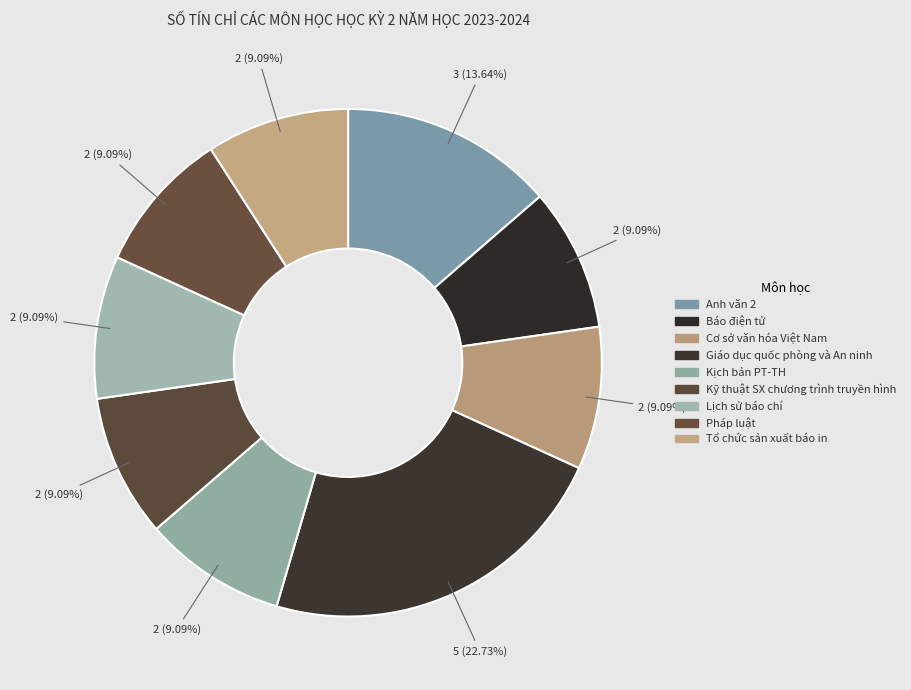

To the nearest percent, what is the average slice percentage?

11%